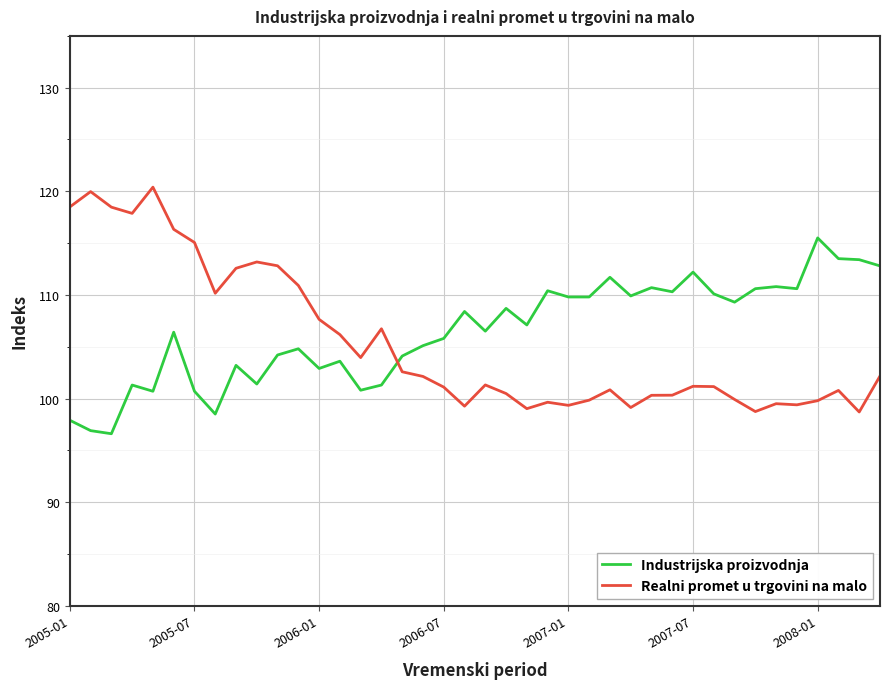

How many times do Realni promet u trgovini na malo and Industrijska proizvodnja cross each other?

1